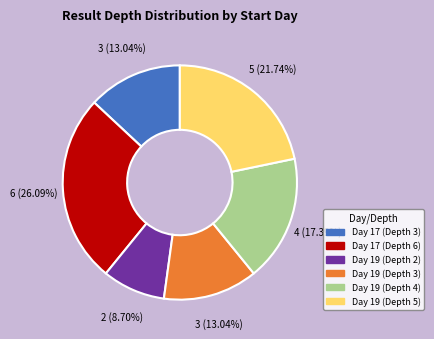

Is there a majority slice in this chart?

No